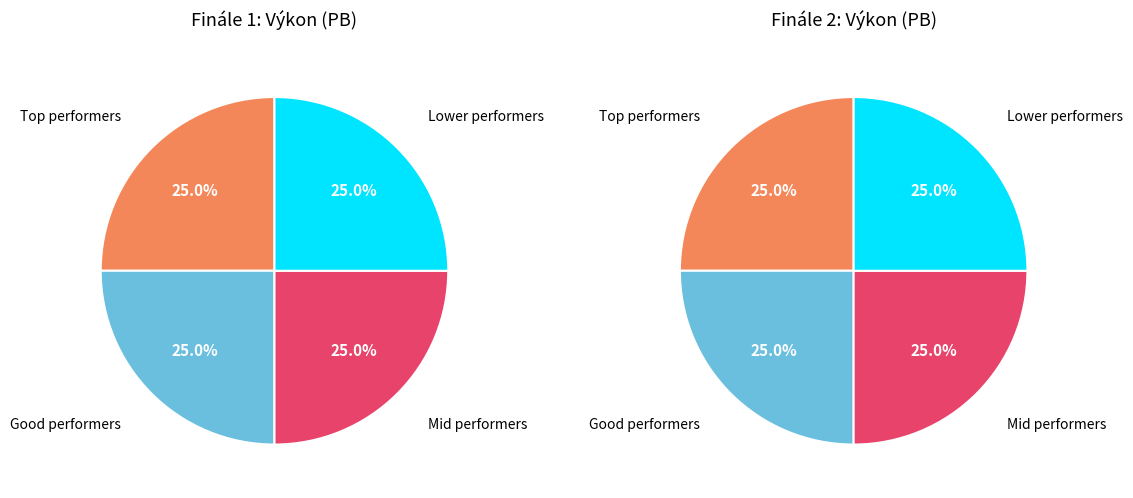

Count the number of slices in the pie.

8